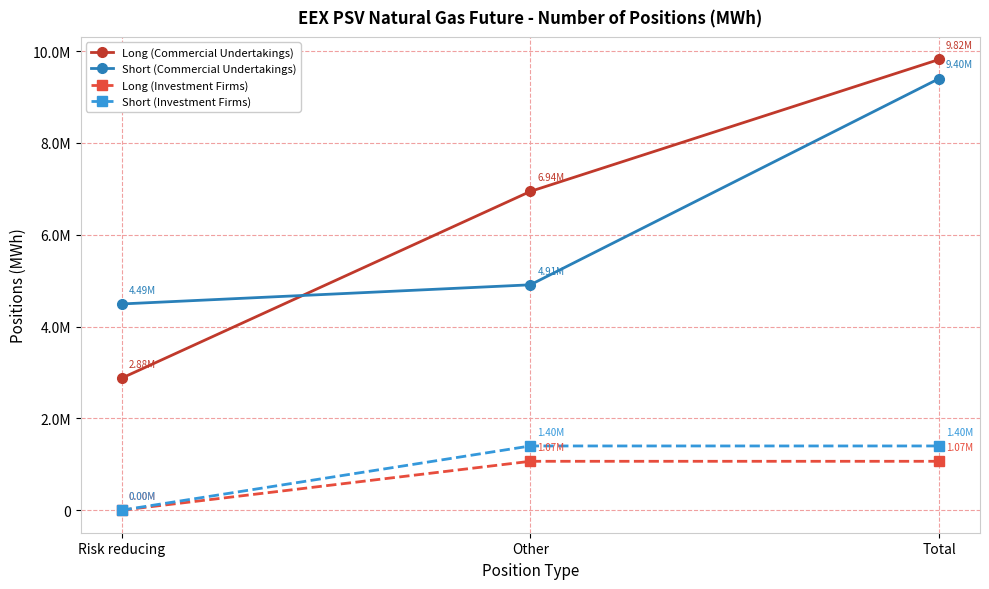

What is the sum of all Short (Investment Firms) values?

2798592